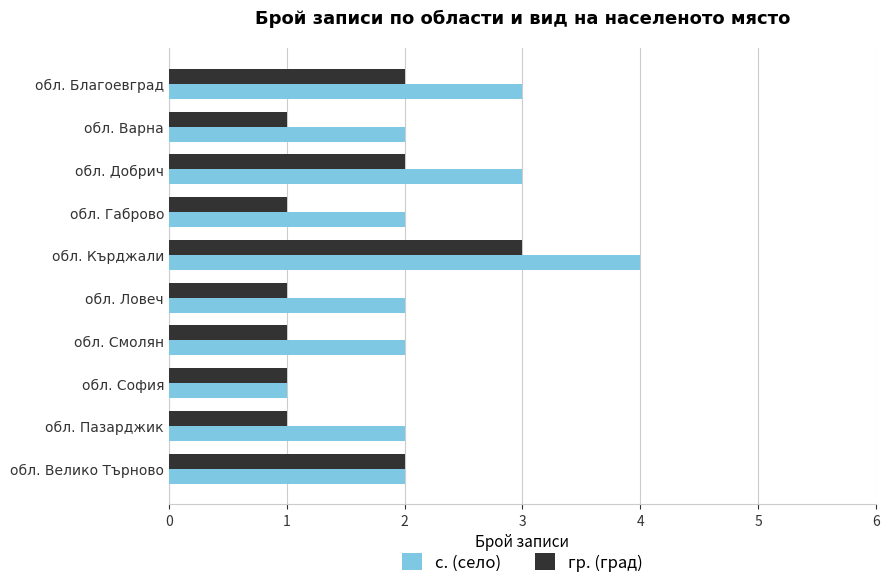

What is the lowest value of the с. (село) series?

1